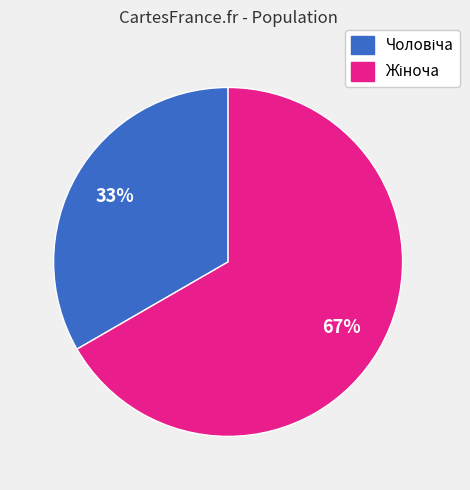

Is there any slice that represents more than half of the pie?

Yes